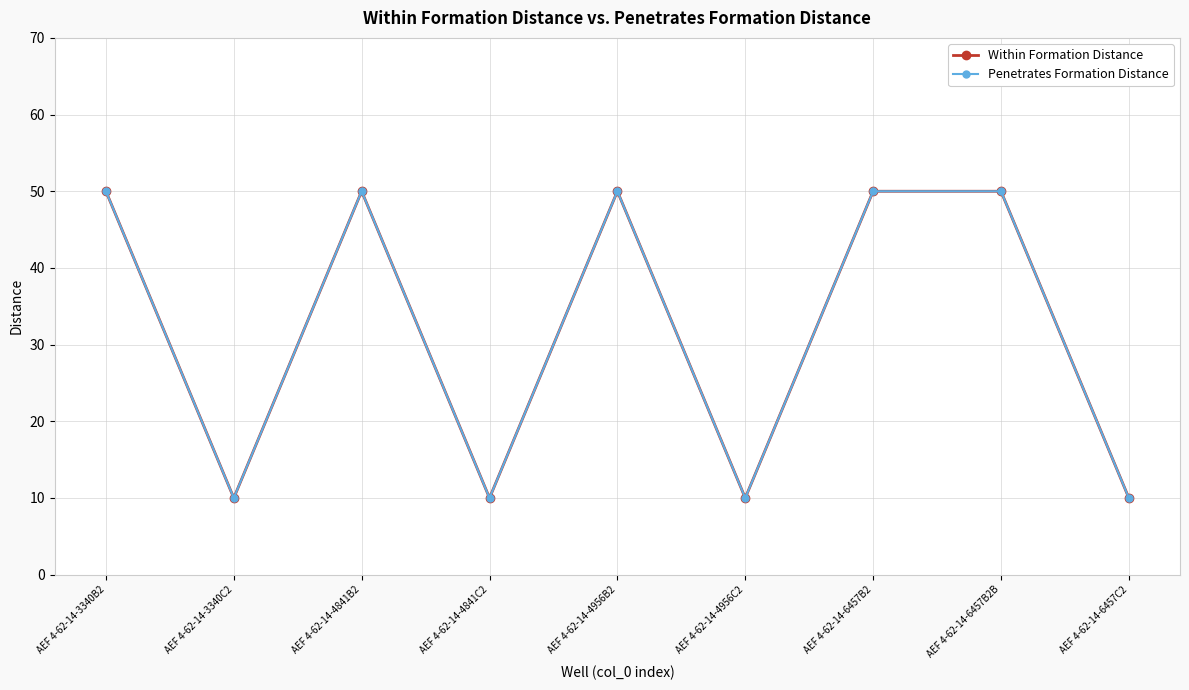

What is the difference between the maximum and minimum values in the Within Formation Distance series?

40